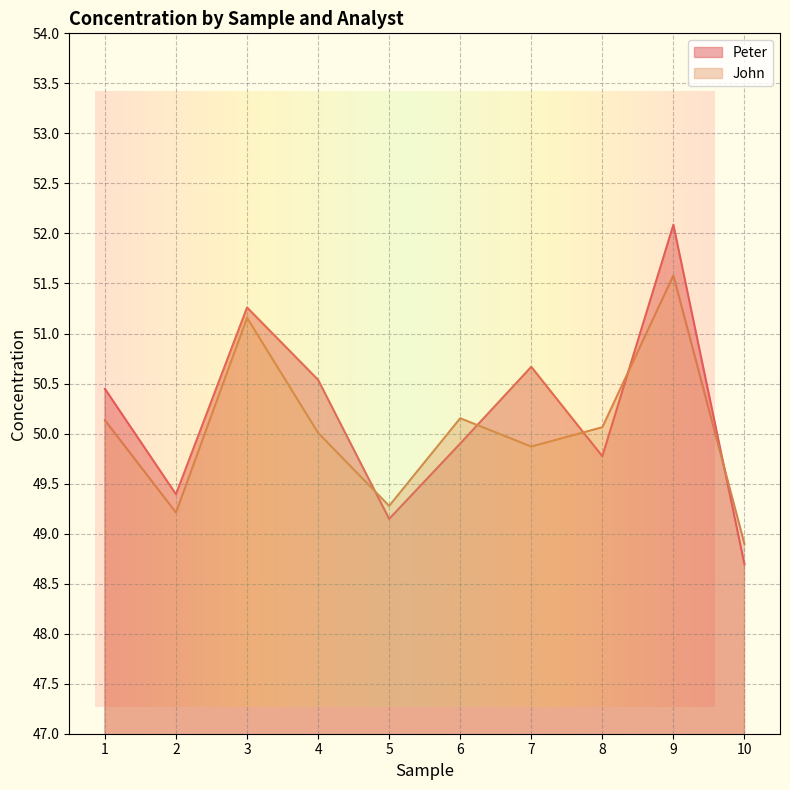

What value does the Peter series have at 10?

48.7